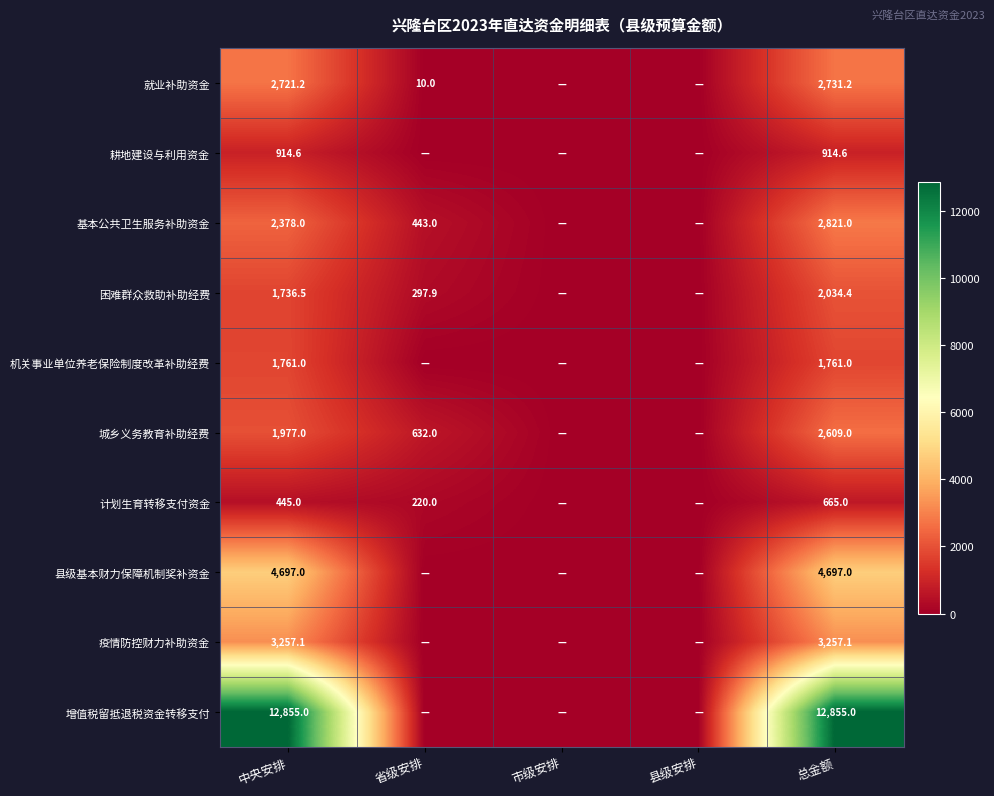

Is it true that 城乡义务教育补助经费 equals 1977.0 at 中央安排?

True